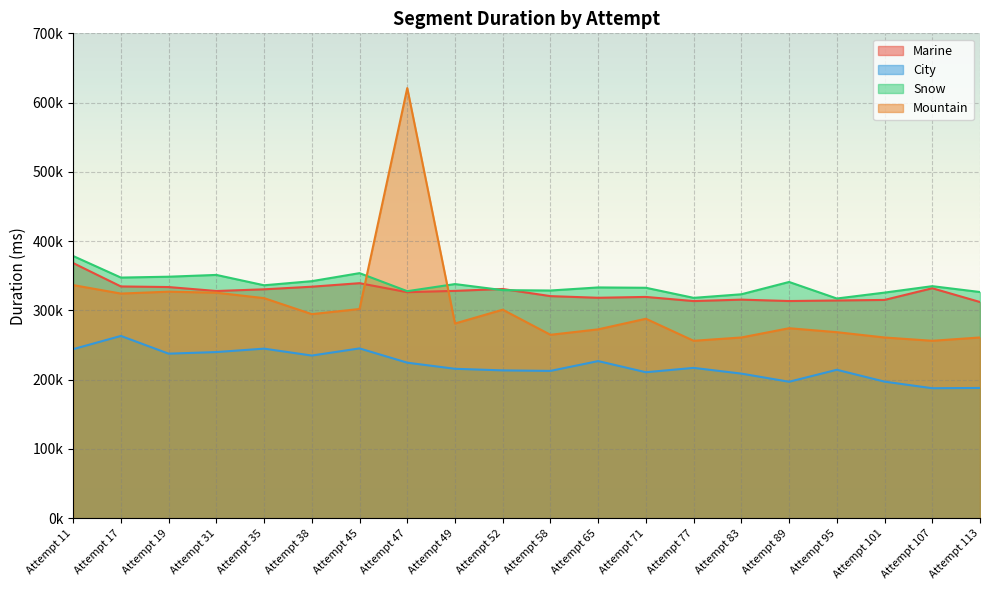

Reading left to right, what are all the values shown in this chart?

Marine: 368279	334530	333656	327953	330386	334156	339253	326262	328143	330873	320546	318179	319397	313424	315491	313474	314262	315069	331928	312062
City: 244007	263069	237480	239796	244732	234761	245071	224460	215630	213338	212592	226767	210668	216957	208679	196904	214209	197100	187553	187972
Snow: 378460	347340	348593	351175	336221	342158	353747	327692	337961	329215	328667	333103	332613	318055	323226	340996	317128	325635	334936	326478
Mountain: 336492	324257	326976	325516	317653	294566	301949	620963	281032	300983	264723	272596	287889	256083	260846	274216	268488	260823	256083	260846